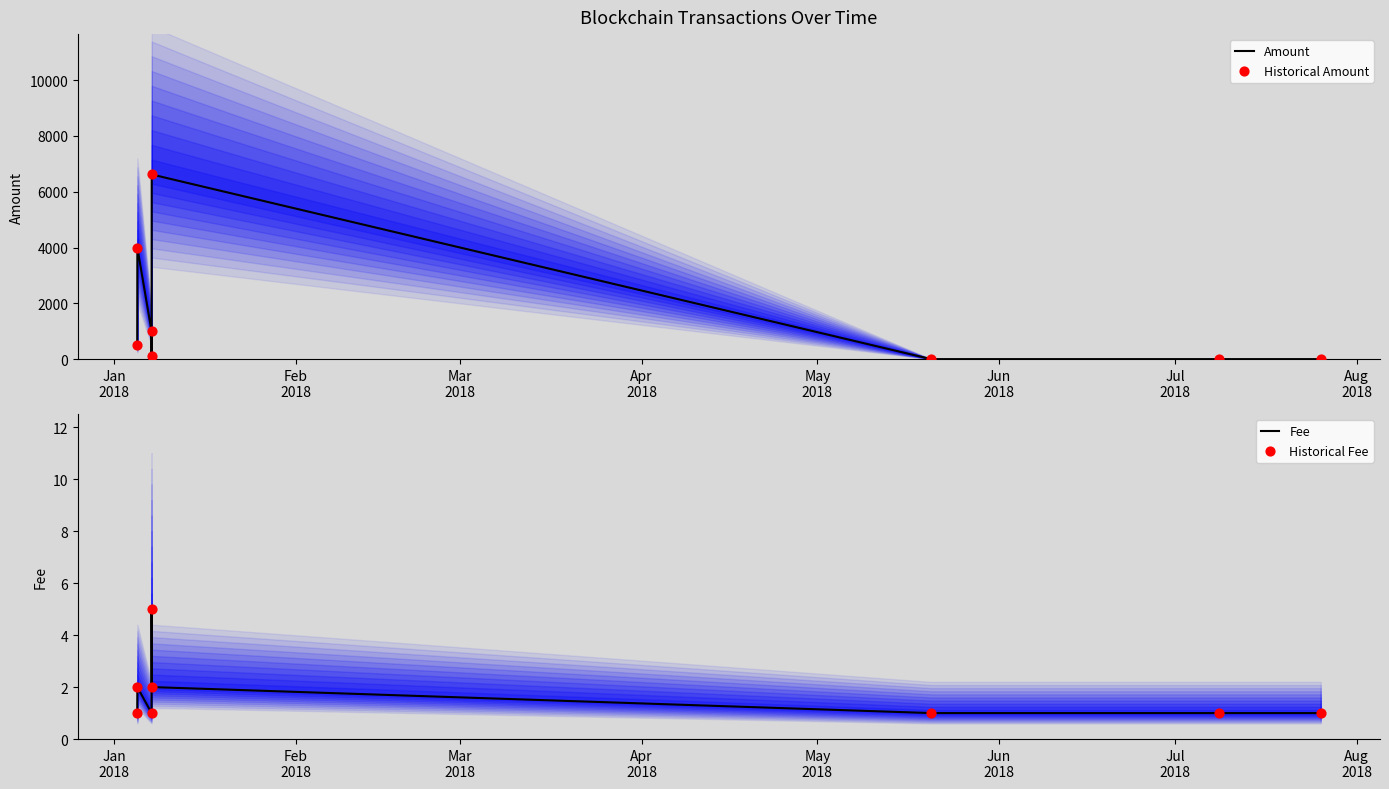

Which series contains the lowest Y value?

Amount